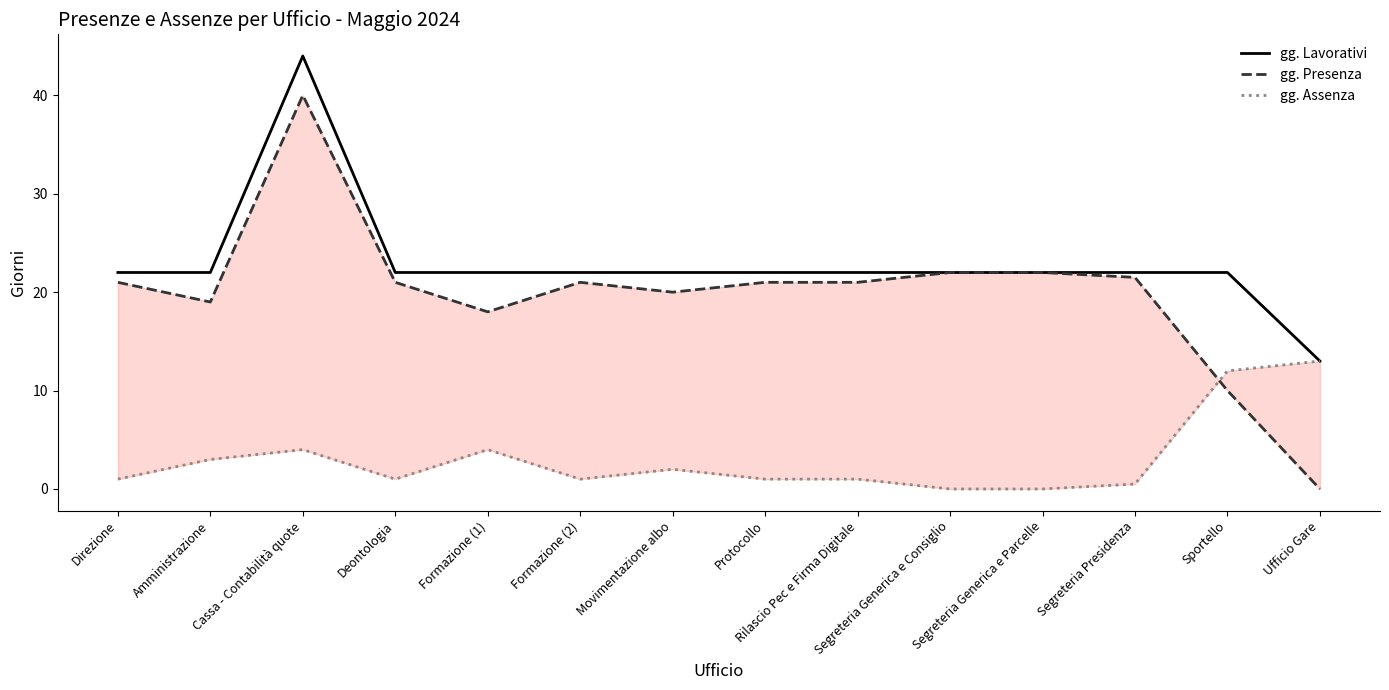

Where does the gg. Assenza series first go above 1?

Amministrazione